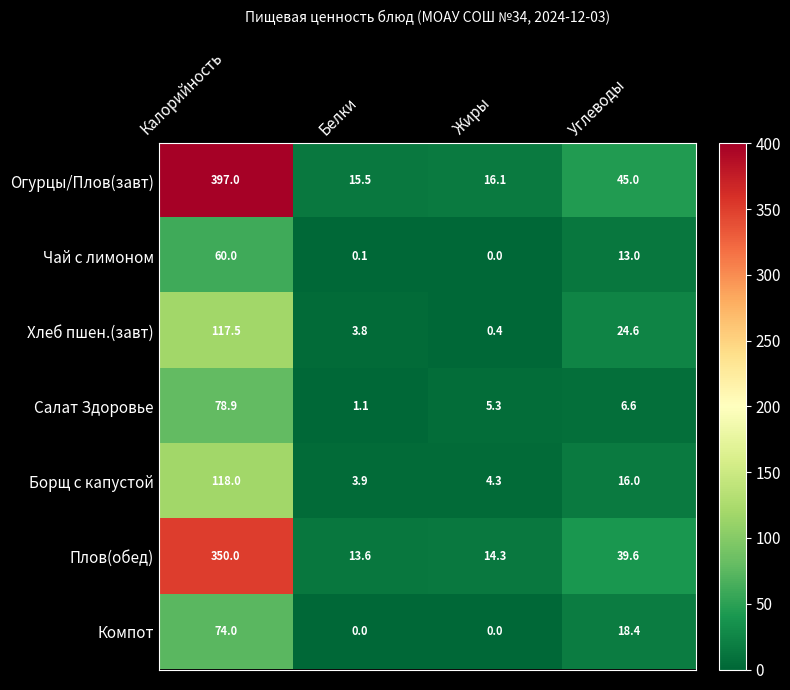

The value of Чай с лимоном at Жиры is -18.6. True or false?

False